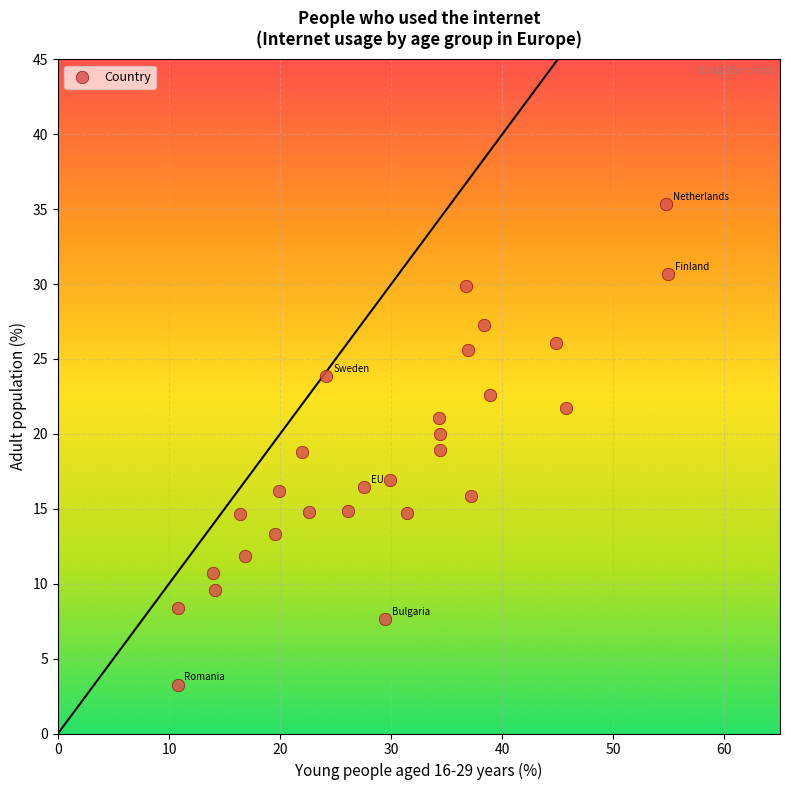

What is the range of Y values (max minus min)?

32.1